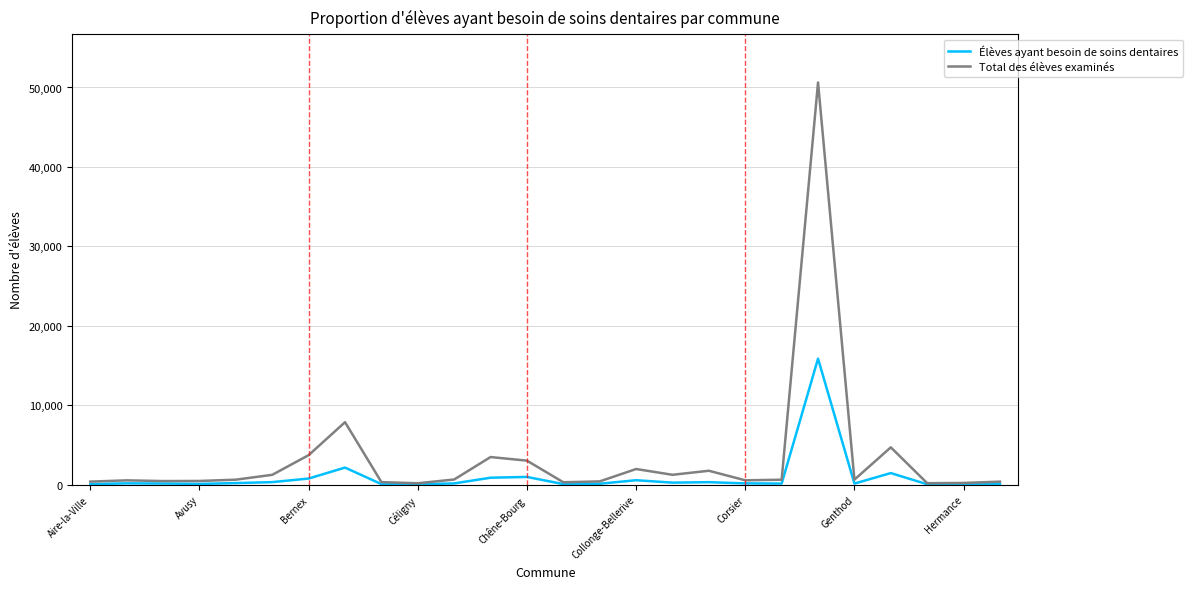

List the series in order of their overall mean, lowest first.

Élèves ayant besoin de soins dentaires, Total des élèves examinés